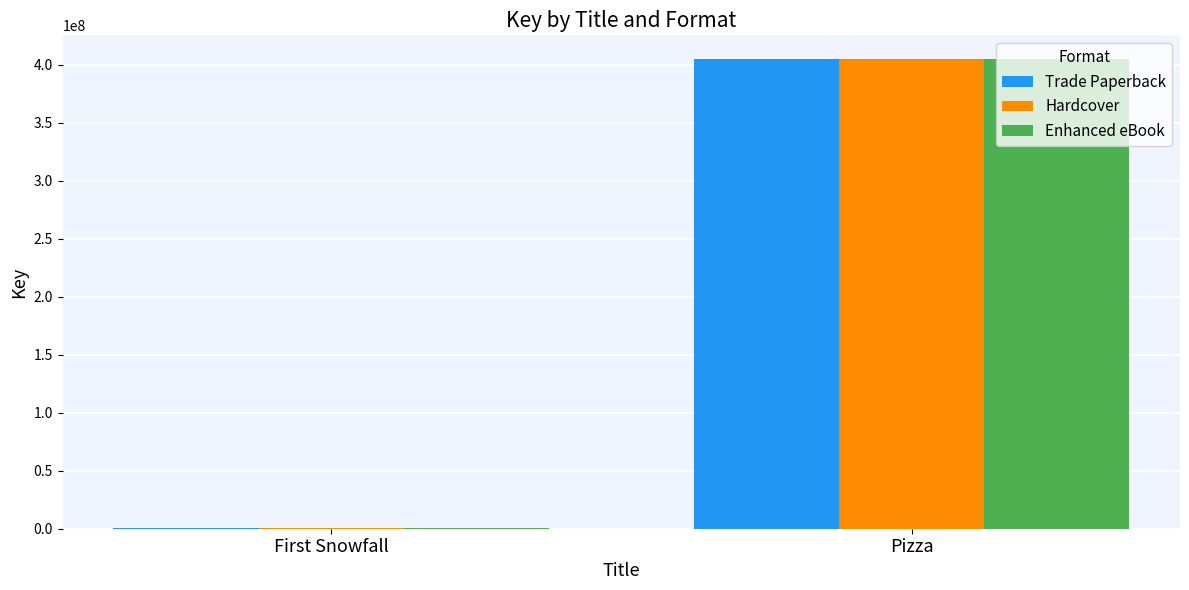

At which label is Trade Paperback closest to 202815031?

First Snowfall